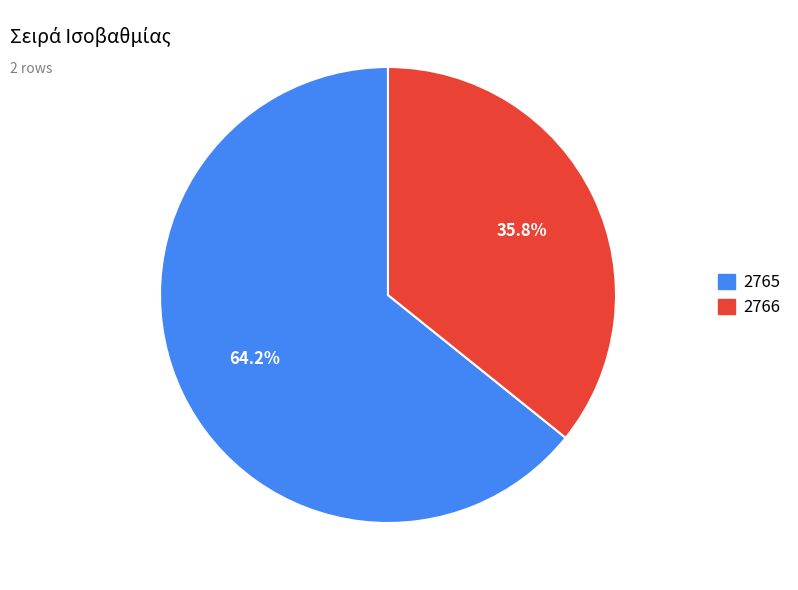

Which has a higher value, 2766 or 2765?

2765